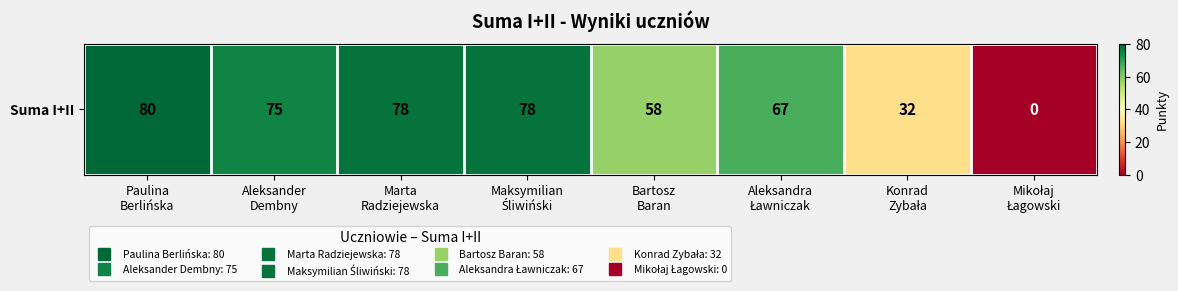

What is the change in value from Maksymilian
Śliwiński to Mikołaj
Łagowski?

-78